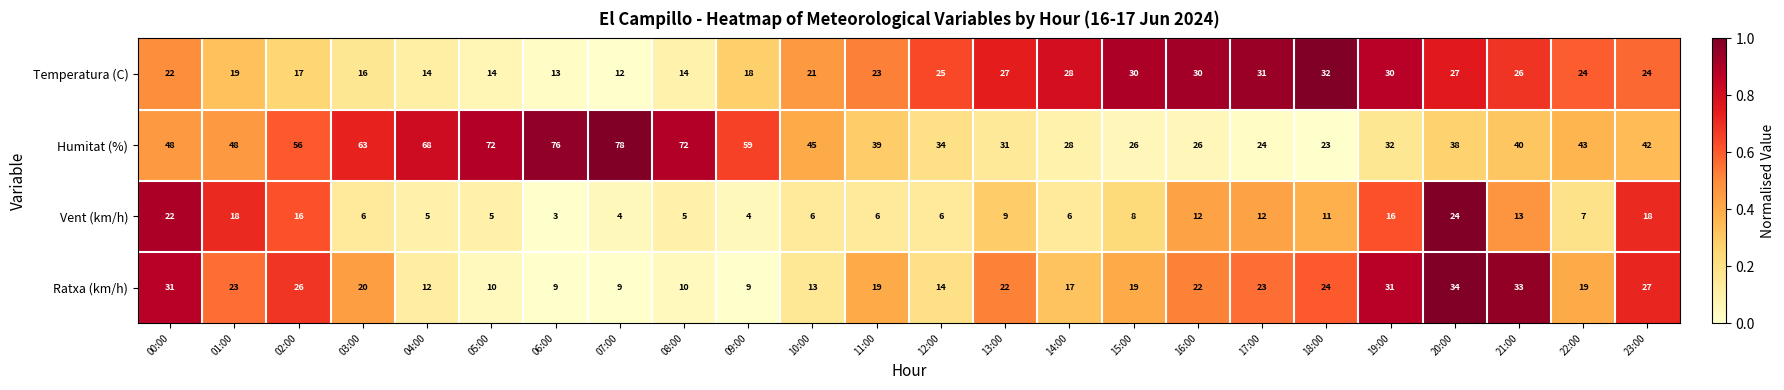

Is it true that Humitat (%) equals 8 at 15:00?

False